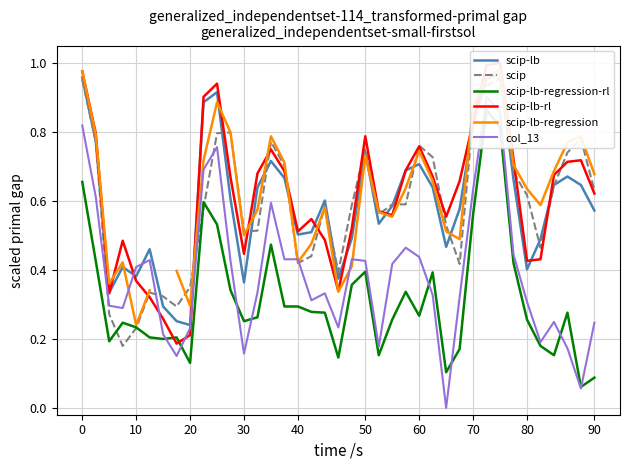

What is the highest value of the scip-lb-regression series?

1.0